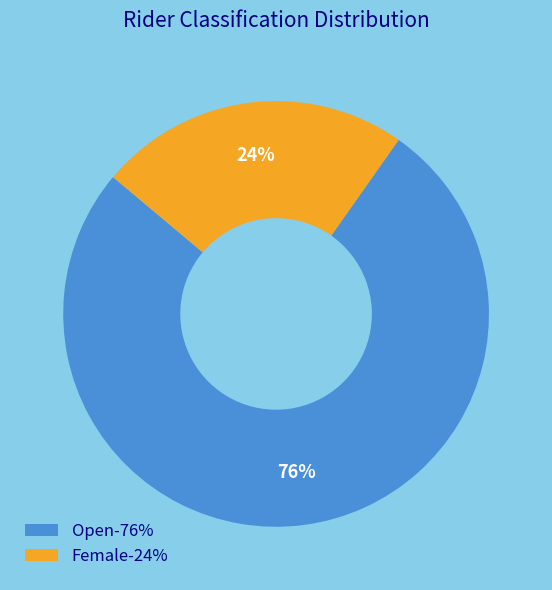

Between Open and Female, which is larger?

Open